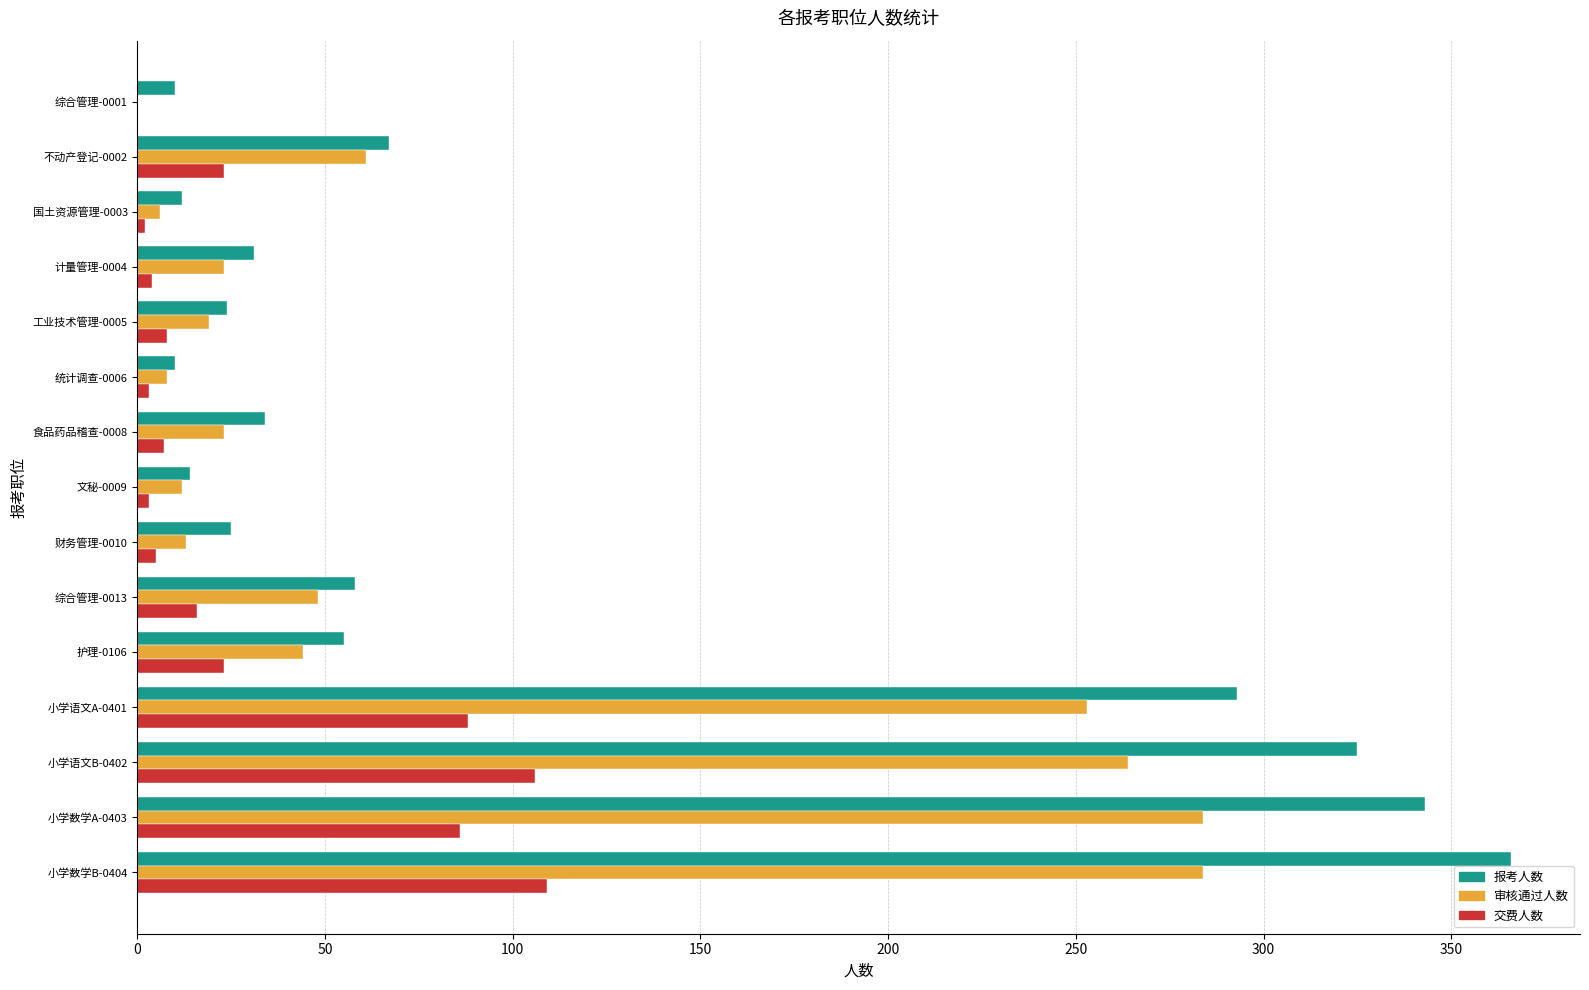

Where is 审核通过人数 nearest to the value 142?

不动产登记-0002